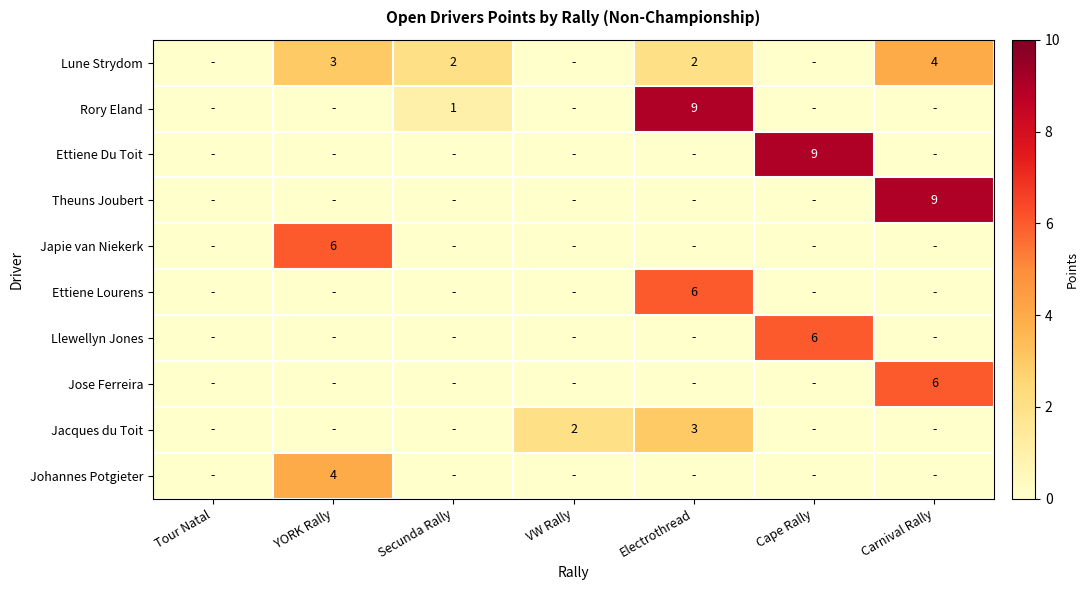

The Lune Strydom series shows 0 at Cape Rally. True or false?

True